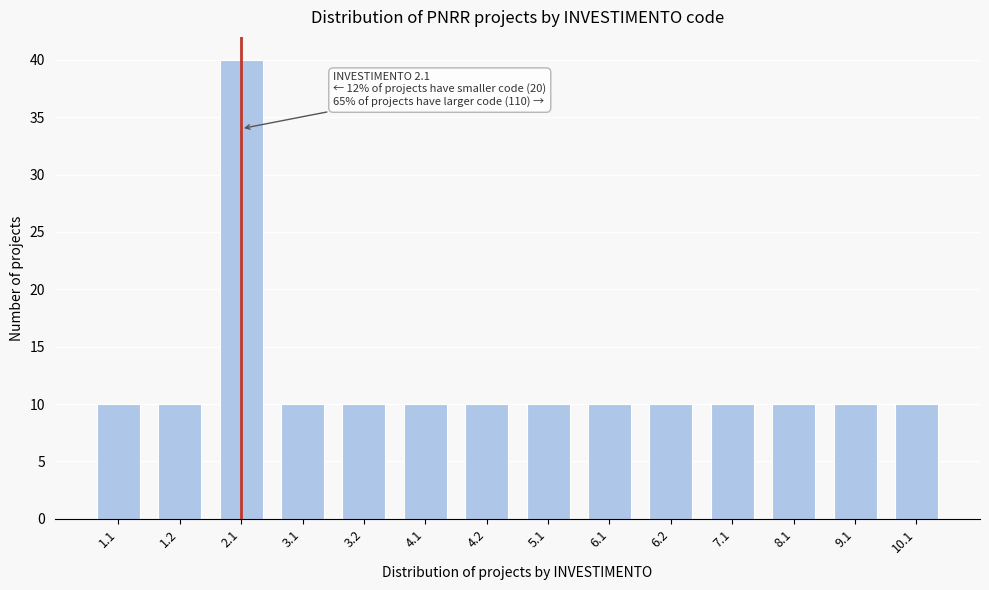

Reading left to right, extract all data points from this chart.

10	10	40	10	10	10	10	10	10	10	10	10	10	10